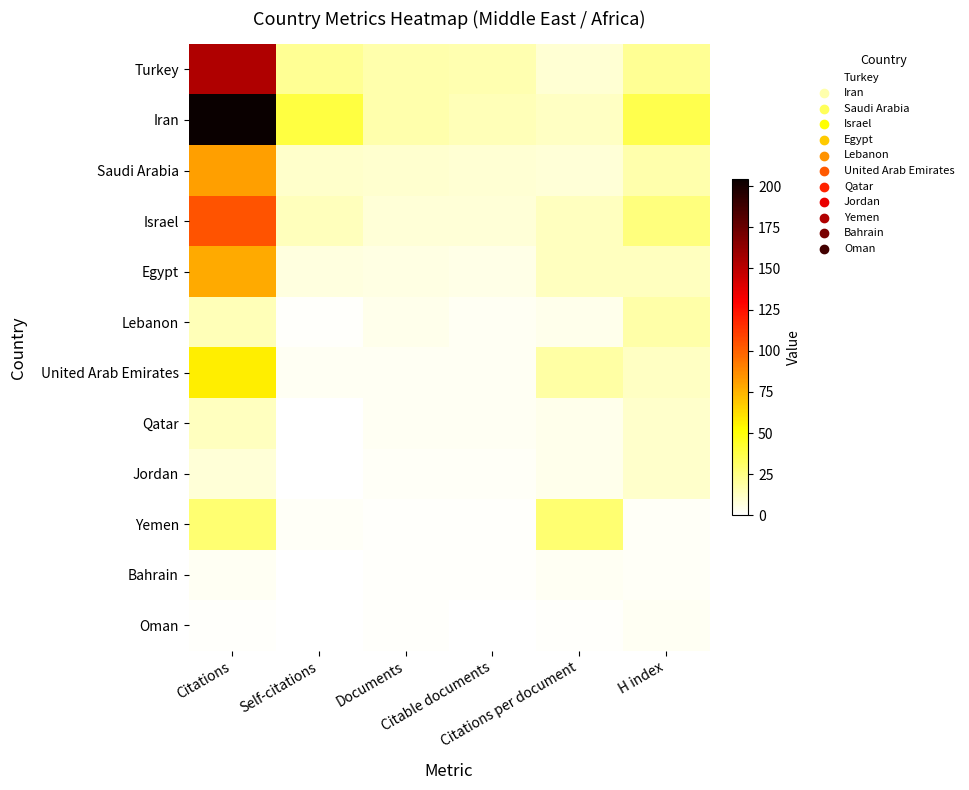

What is the difference between the highest and lowest values at Citable documents?

16